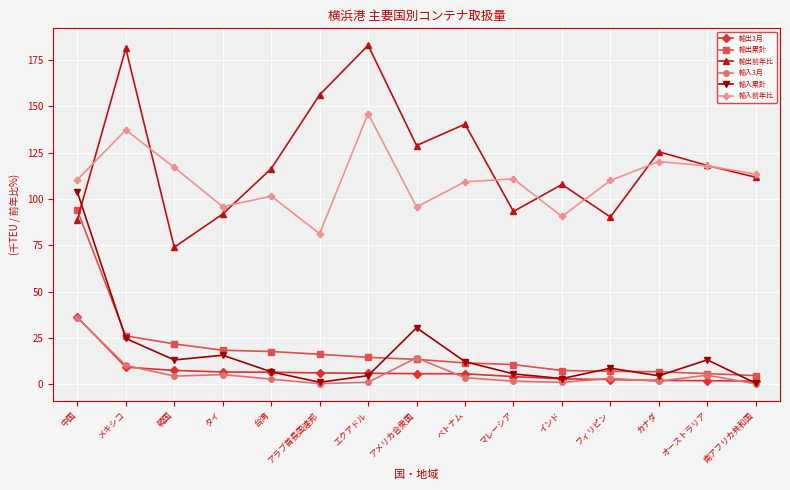

Where do 輸出前年比 and 輸入累計 first cross each other?

中国 and メキシコ